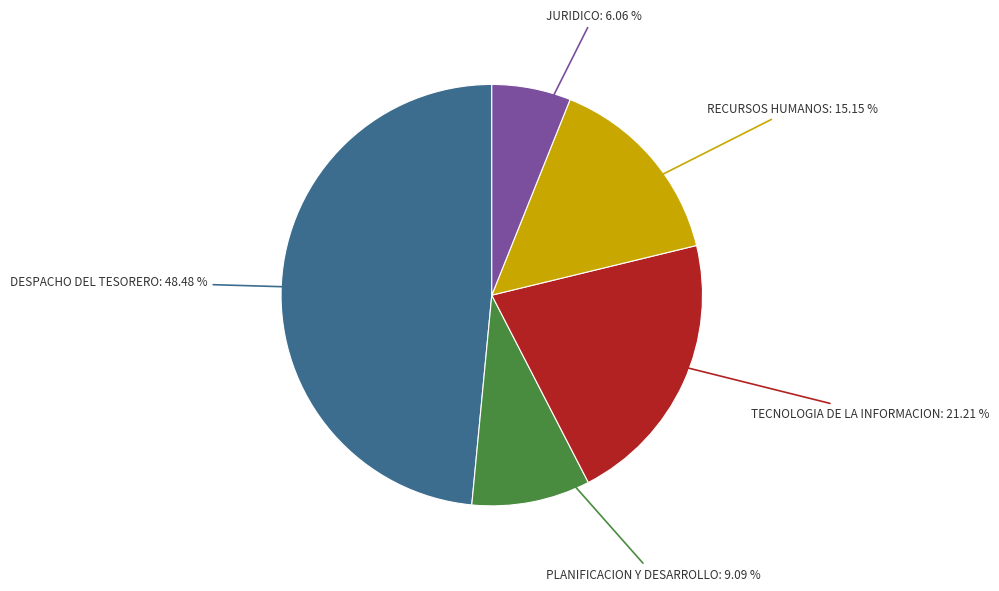

Combined, do DESPACHO DEL TESORERO and PLANIFICACION Y DESARROLLO account for over 50%?

Yes